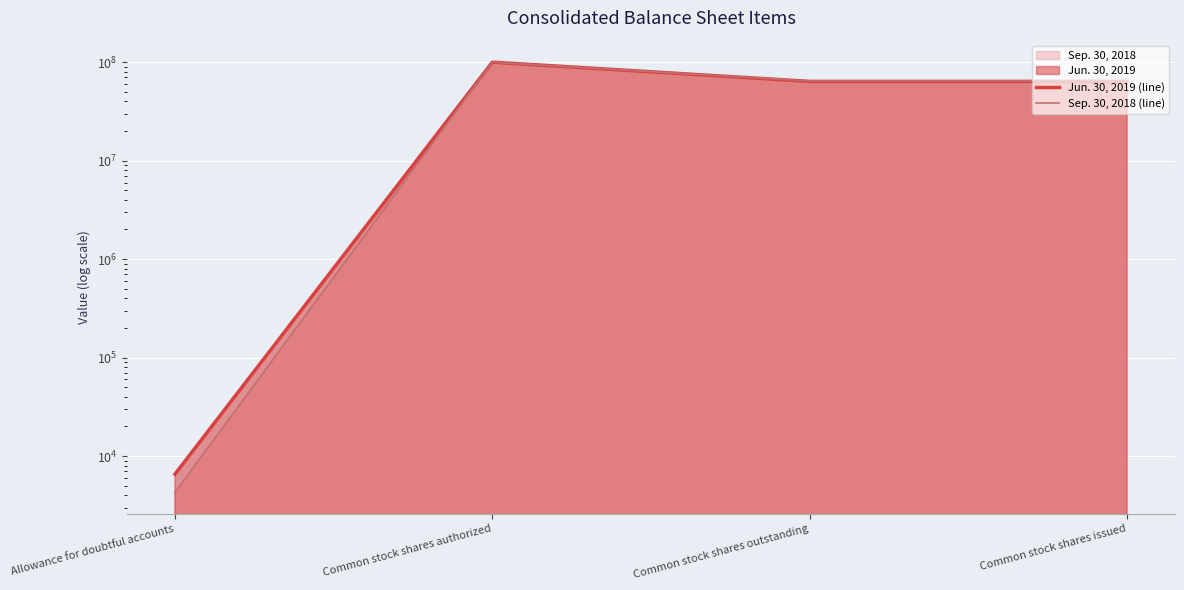

Reading left to right, extract all data points from this chart.

Jun. 30, 2019 (line): Allowance for doubtful accounts=6560	Common stock shares authorized=100000000	Common stock shares outstanding=63811000	Common stock shares issued=63811000
Sep. 30, 2018 (line): Allowance for doubtful accounts=4285	Common stock shares authorized=100000000	Common stock shares outstanding=64371000	Common stock shares issued=64371000